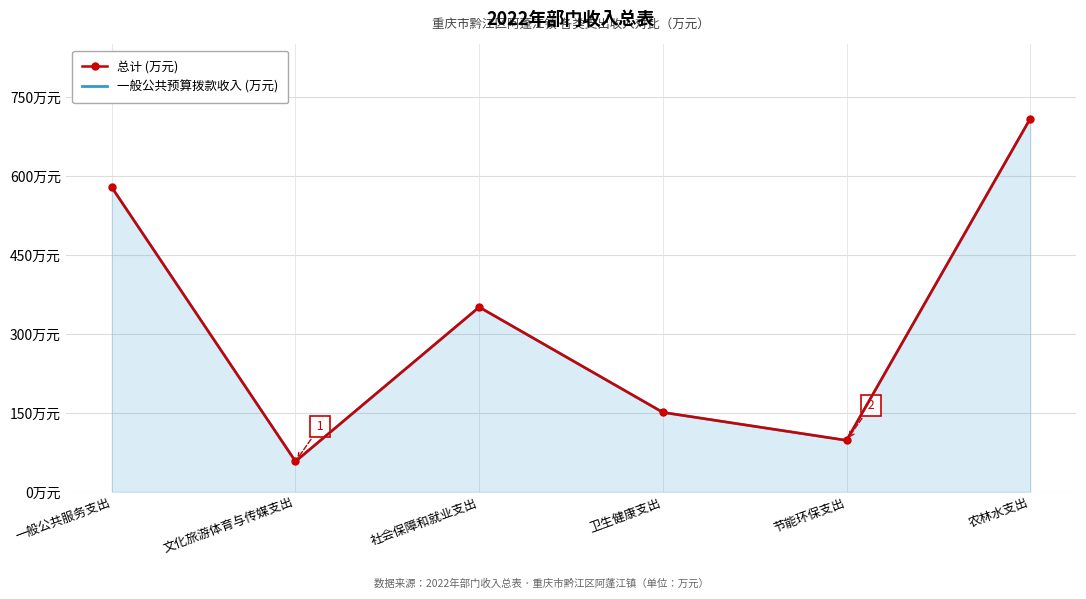

The value of 一般公共预算拨款收入 (万元) at 文化旅游体育与传媒支出 is 57.9. True or false?

True